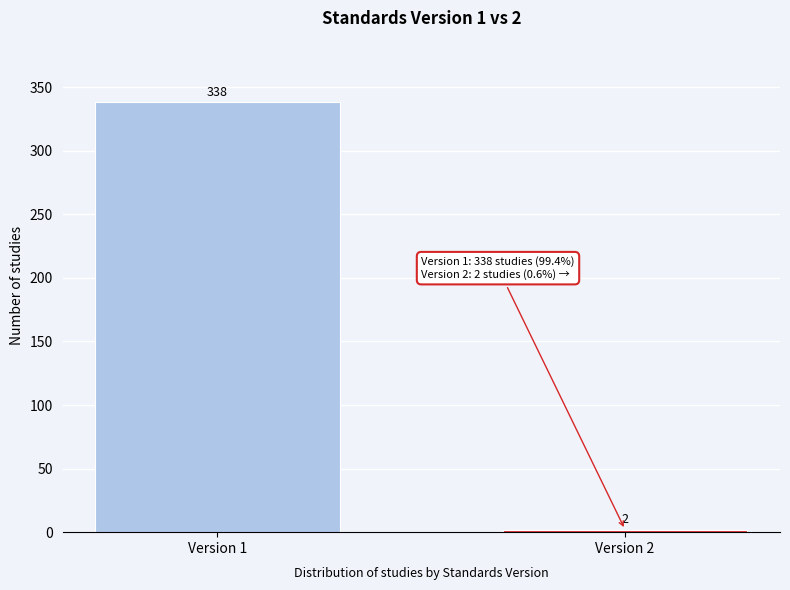

Reading left to right, transcribe all the data shown in this chart.

338	2